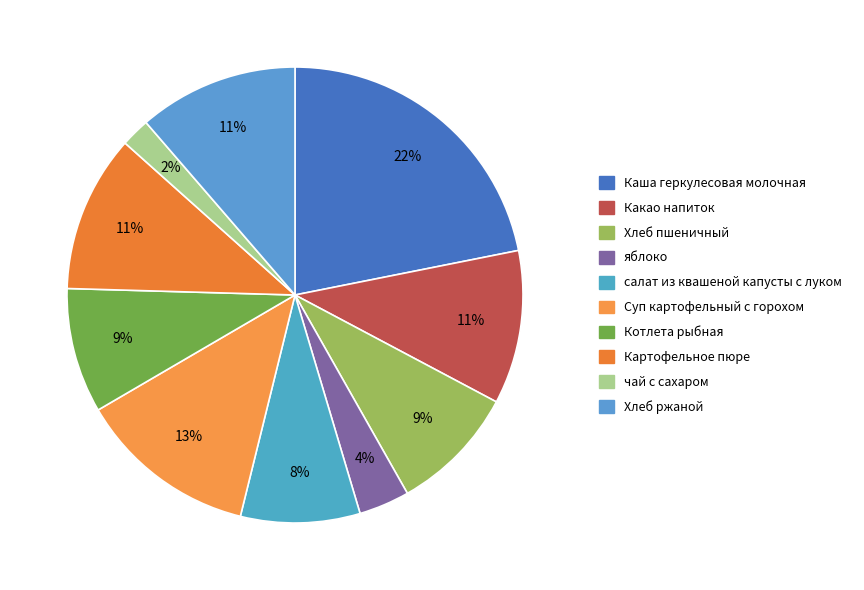

How many segments does this pie chart have?

10